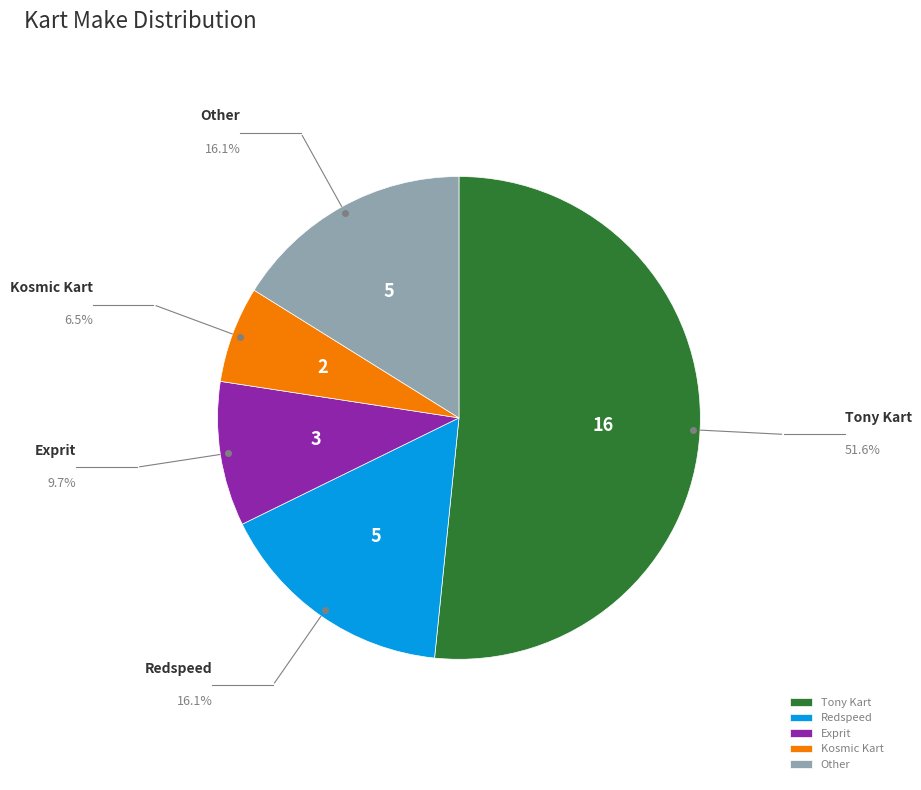

Does Kosmic Kart account for over 50% of the chart?

No